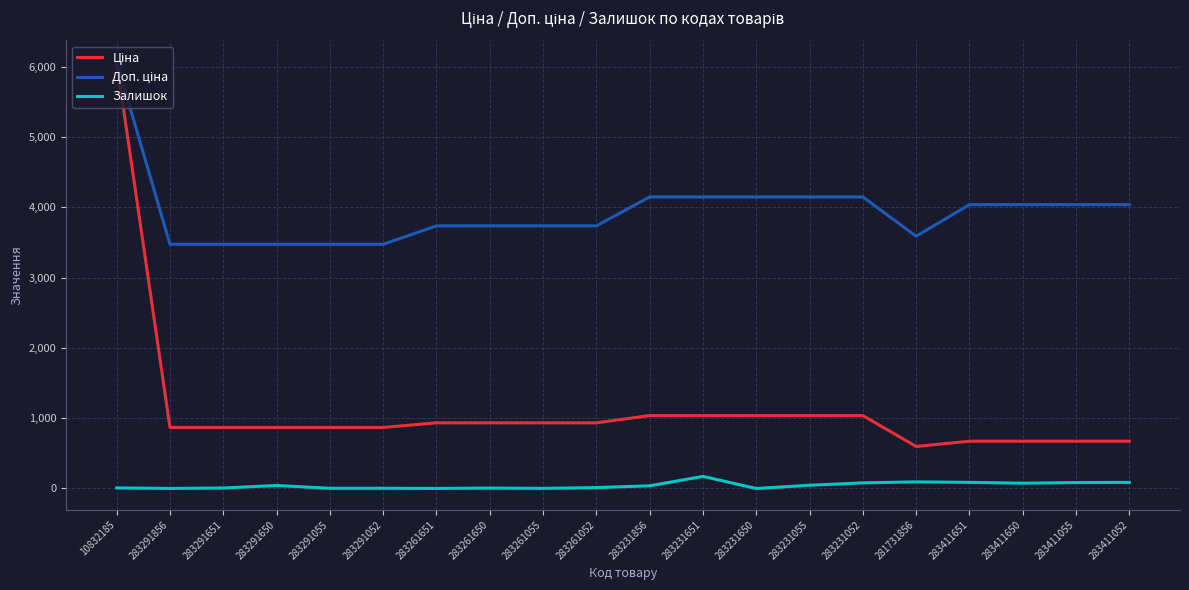

At which category does the chart reach its peak across all series?

10832185